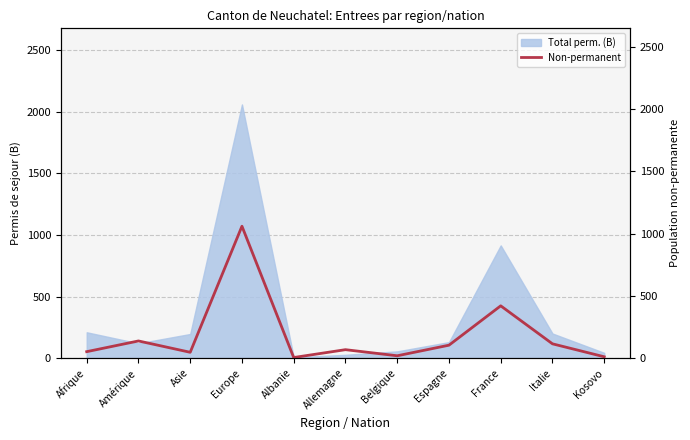

Does the chart display data point markers on the line(s)?

No